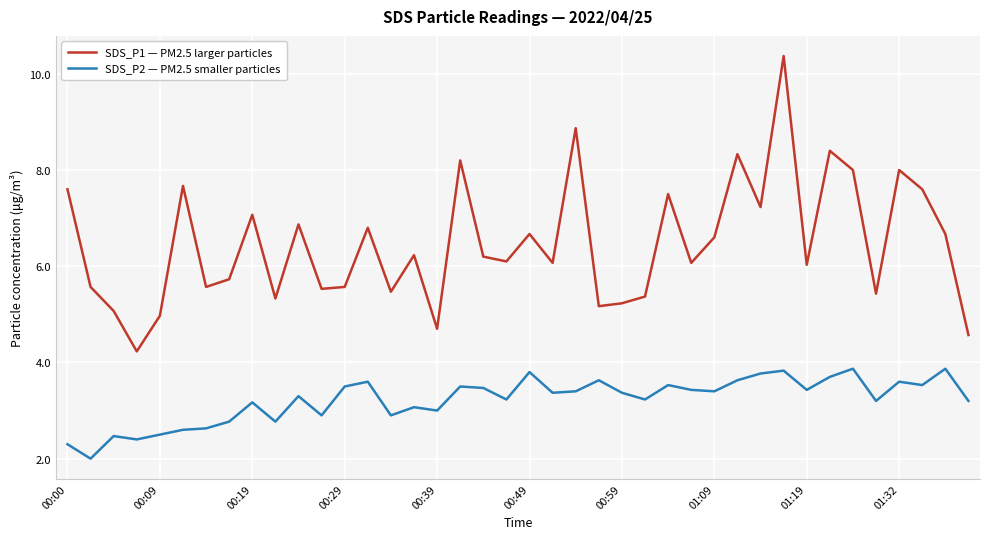

Rank the series by their maximum value, from highest to lowest.

SDS_P1 — PM2.5 larger particles, SDS_P2 — PM2.5 smaller particles